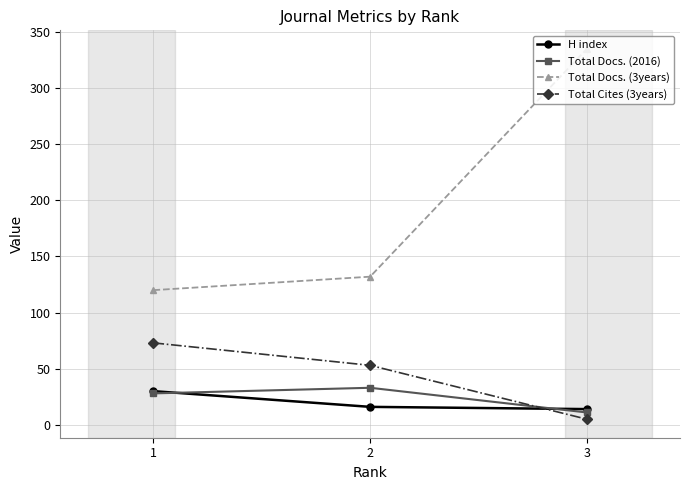

Rank the series by their maximum value, from highest to lowest.

Total Docs. (3years), Total Cites (3years), Total Docs. (2016), H index